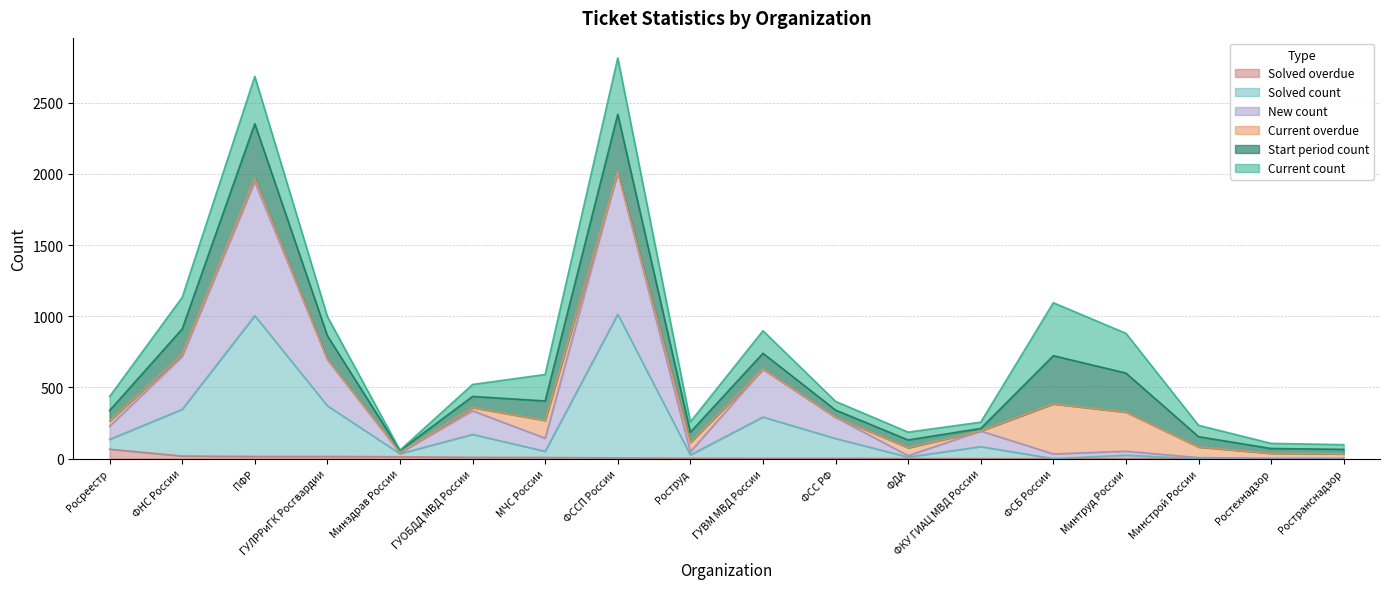

What is the label of the 2nd point from the right?

Ростехнадзор